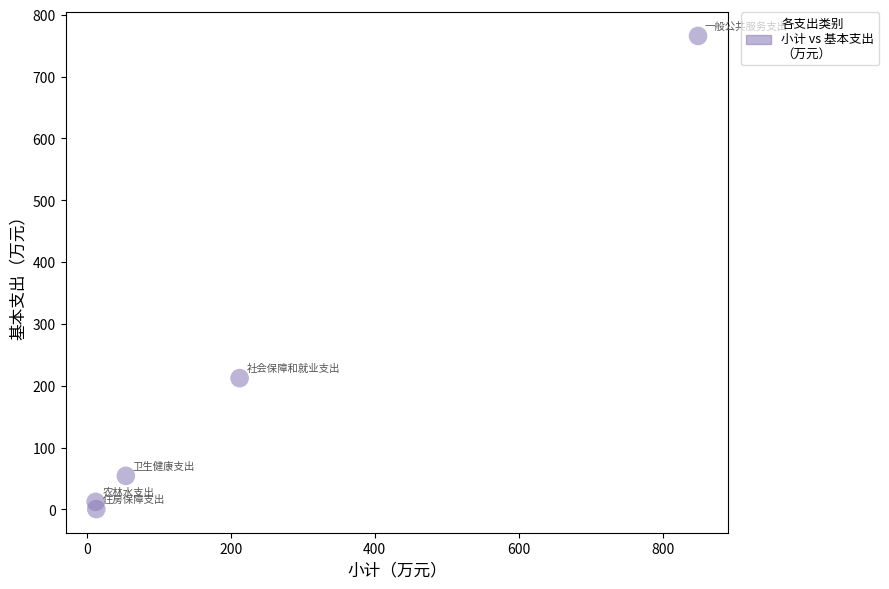

What Y value in the scatter plot is closest to 383?

212.4